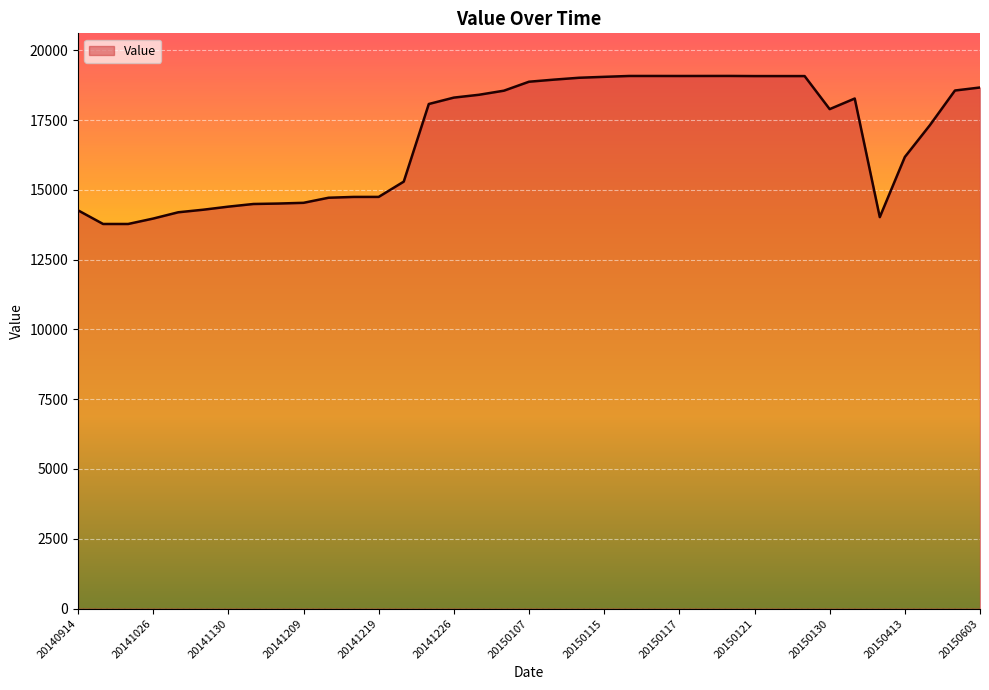

What is the smallest value displayed?

13777